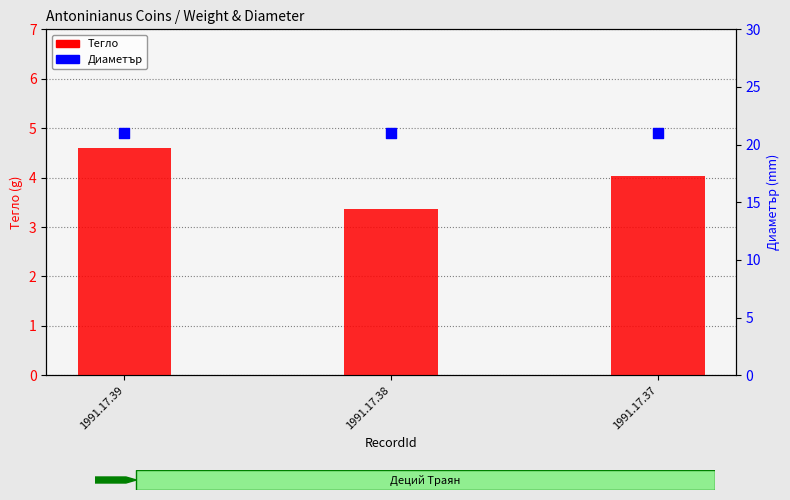

At how many categories does at least one series exceed 9?

3